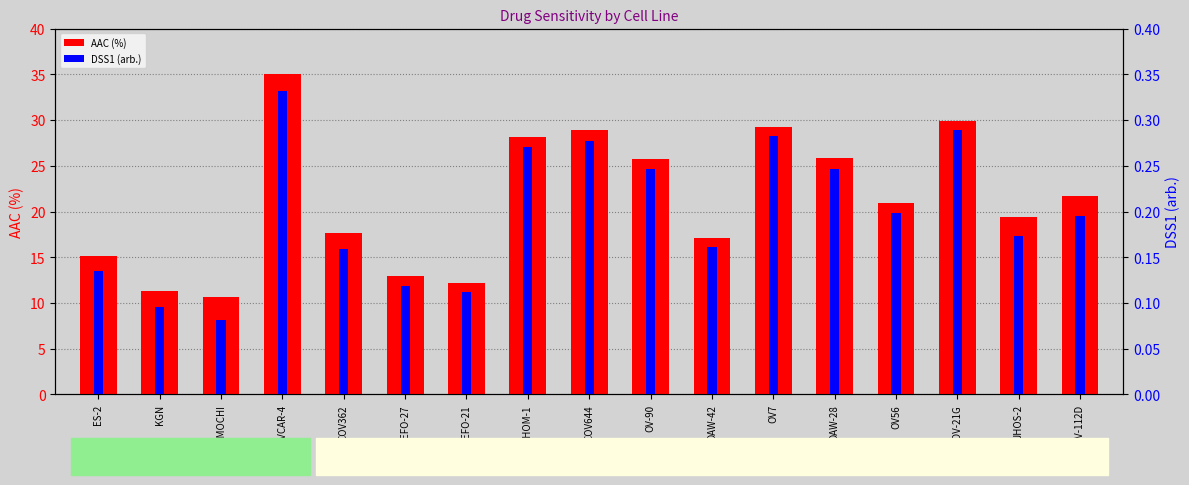

What is the sum of the DSS1 (arb.) values at OV56 and OV7?

0.5